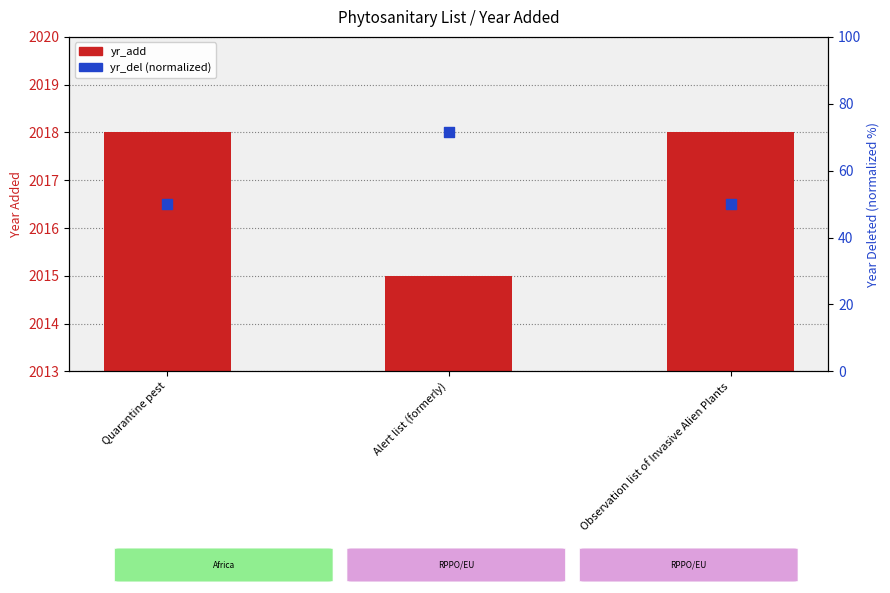

Which series reaches the maximum Y coordinate?

yr_del (normalized)